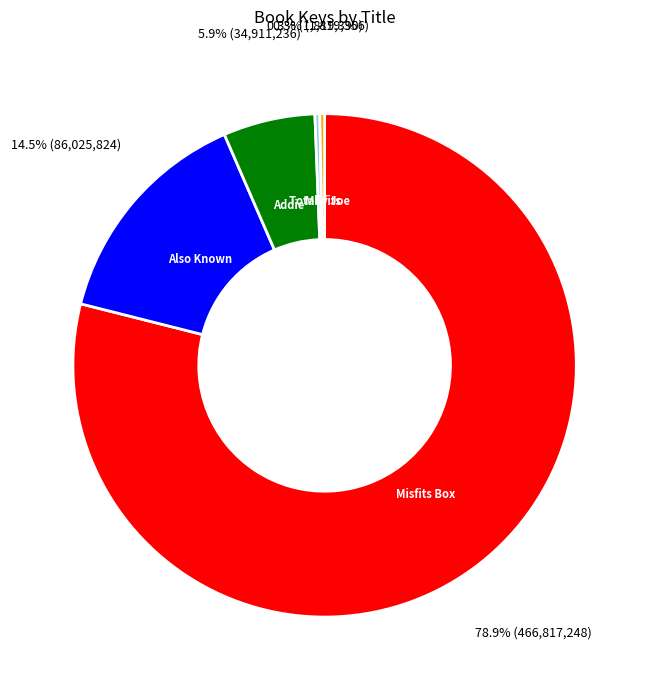

Is there a majority slice in this chart?

Yes